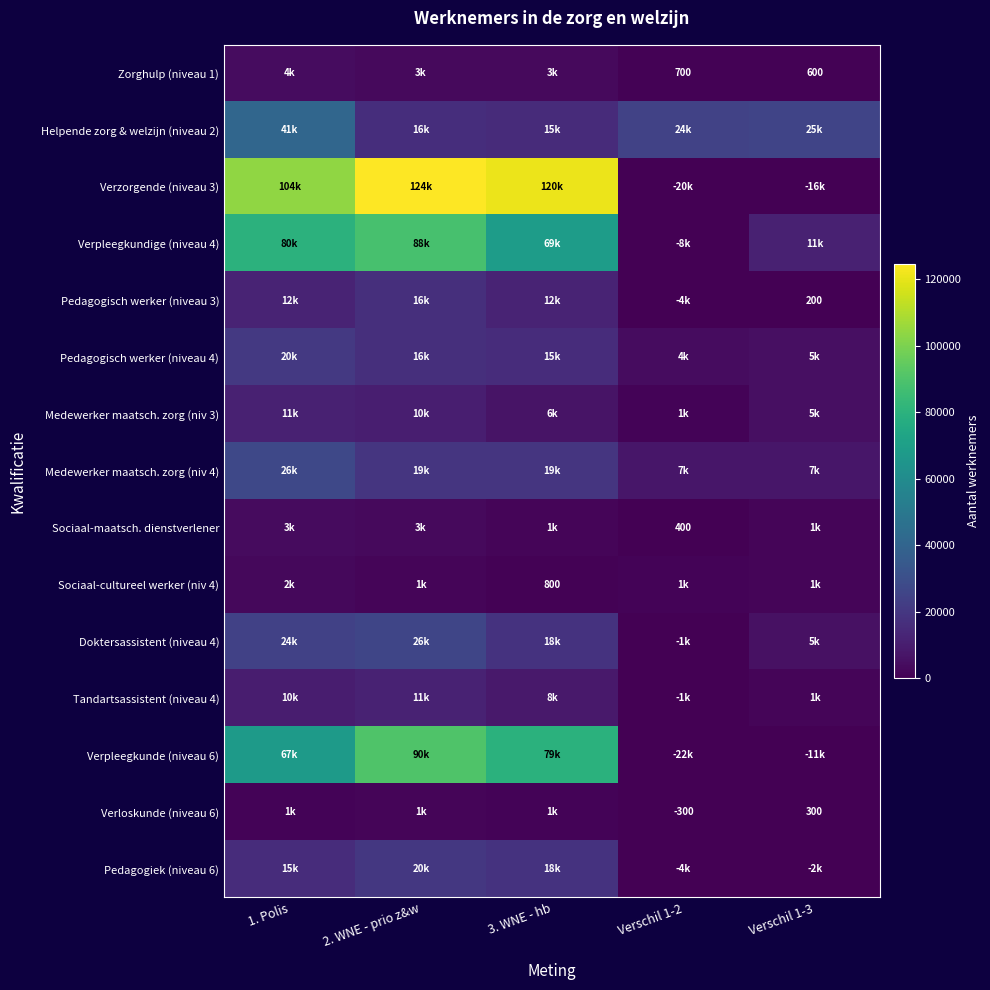

What is the difference between the highest and lowest values at Verschil 1-2?

47100